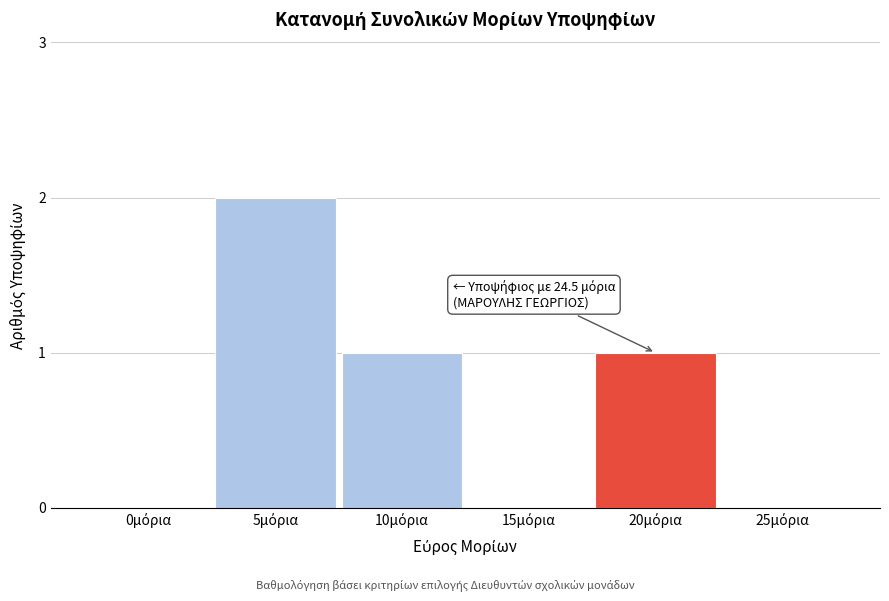

What is the sum of all values?

4